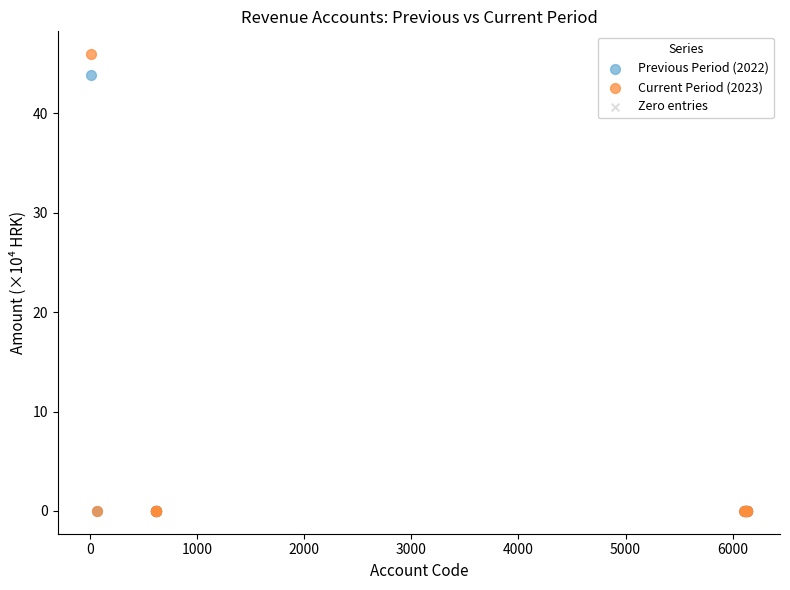

Which series reaches the maximum Y coordinate?

Current Period (2023)